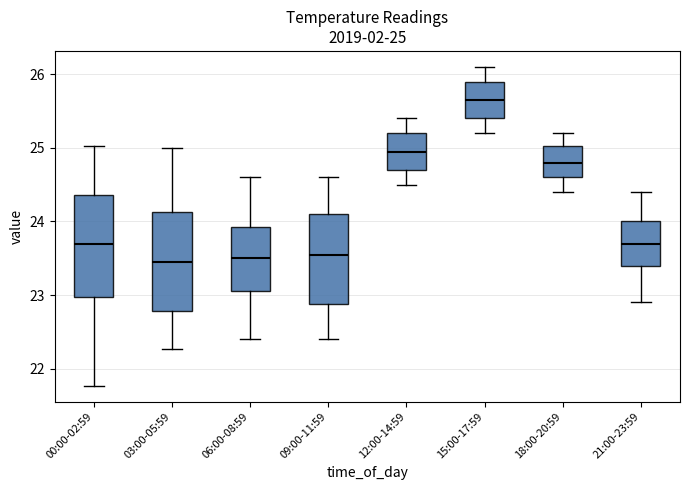

Which box has the highest median line?

15:00-17:59